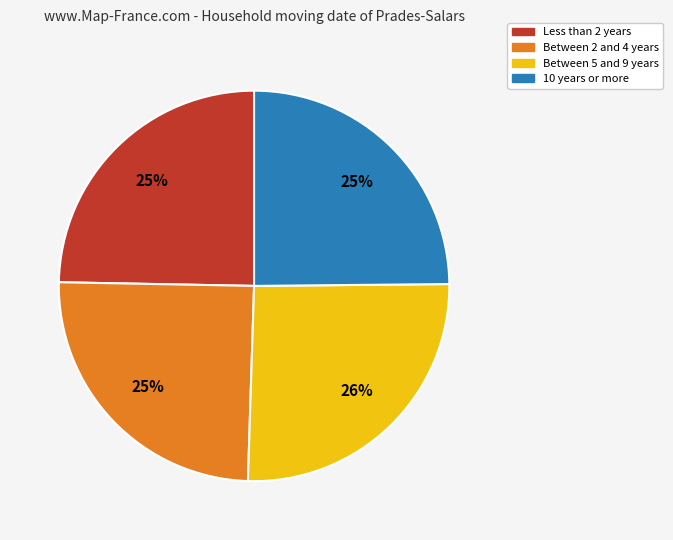

To the nearest percent, what percentage of the pie is Less than 2 years?

25%